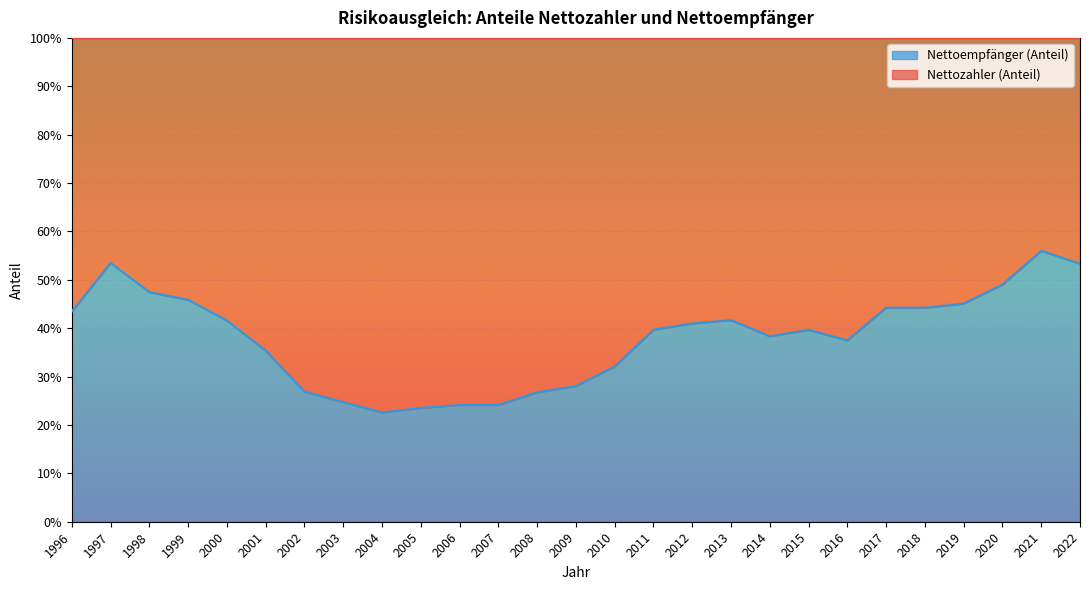

Reading left to right, list all the values displayed in this chart.

0.4	0.5	0.5	0.5	0.4	0.4	0.3	0.2	0.2	0.2	0.2	0.2	0.3	0.3	0.3	0.4	0.4	0.4	0.4	0.4	0.4	0.4	0.4	0.5	0.5	0.6	0.5